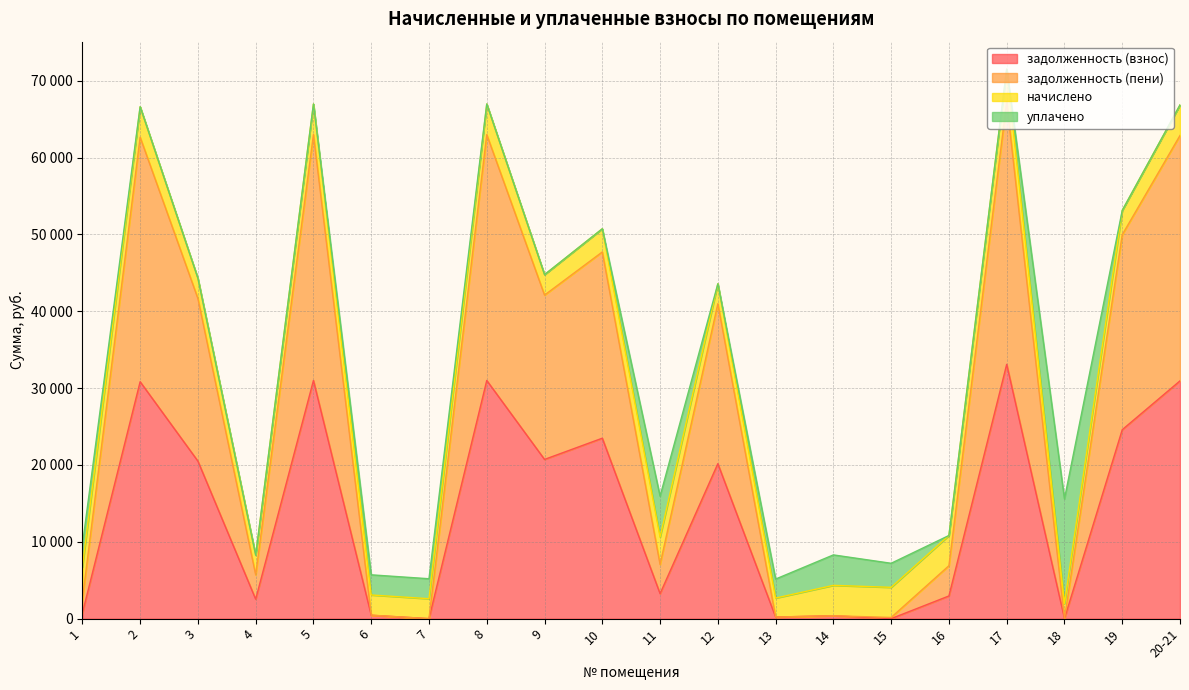

Which series changed the most between 8 and 10?

задолженность (пени)